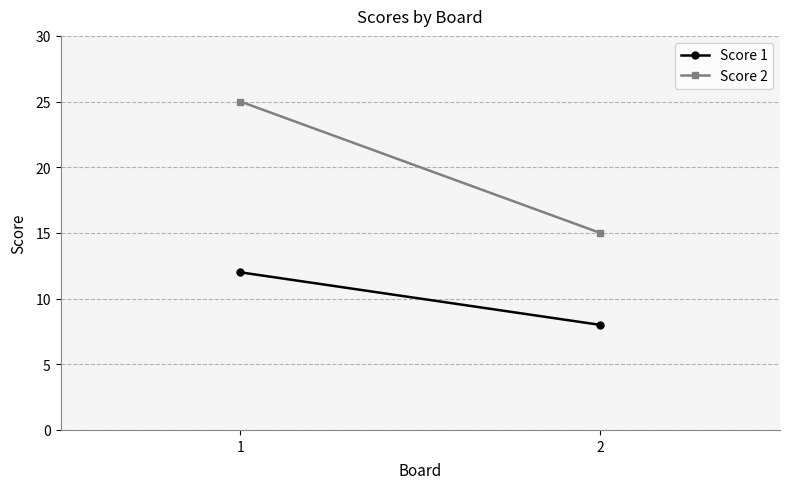

The Score 1 series shows 4 at 2. True or false?

False